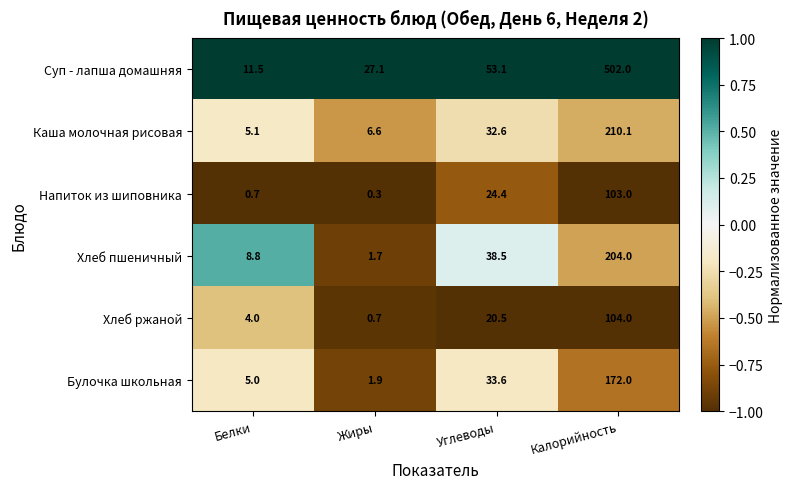

At Белки, list the series in order from largest to smallest.

Суп - лапша домашняя, Хлеб пшеничный, Каша молочная рисовая, Булочка школьная, Хлеб ржаной, Напиток из шиповника